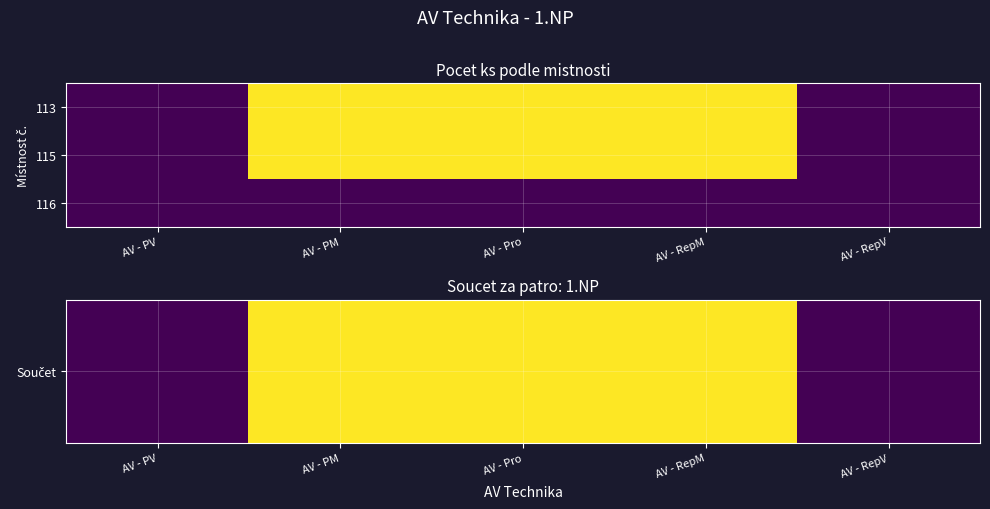

Count the number of data series in this chart.

3